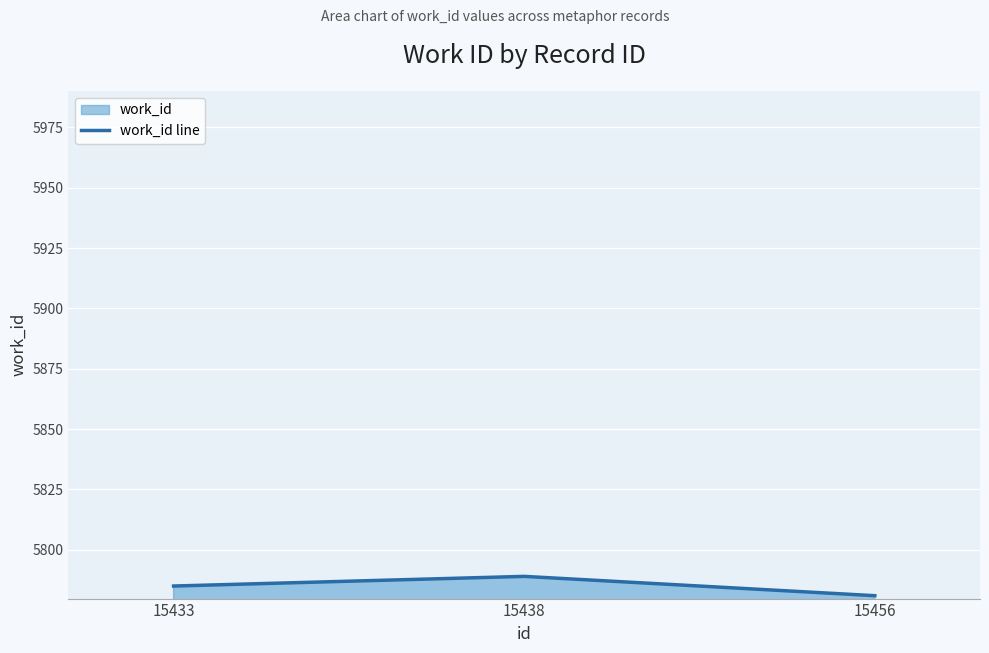

What is the smallest value displayed?

5781